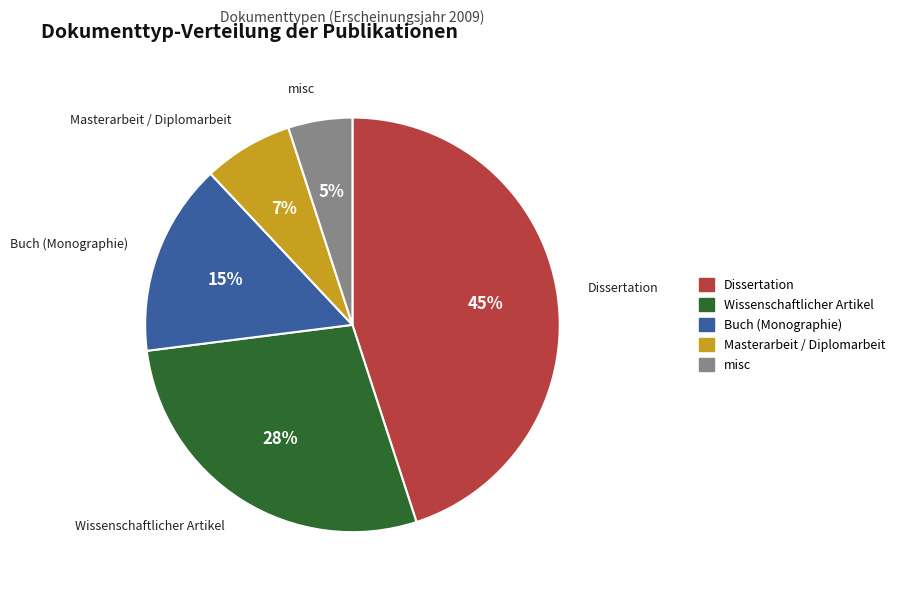

To the nearest percent, what is the combined percentage of Buch (Monographie) and misc?

20%